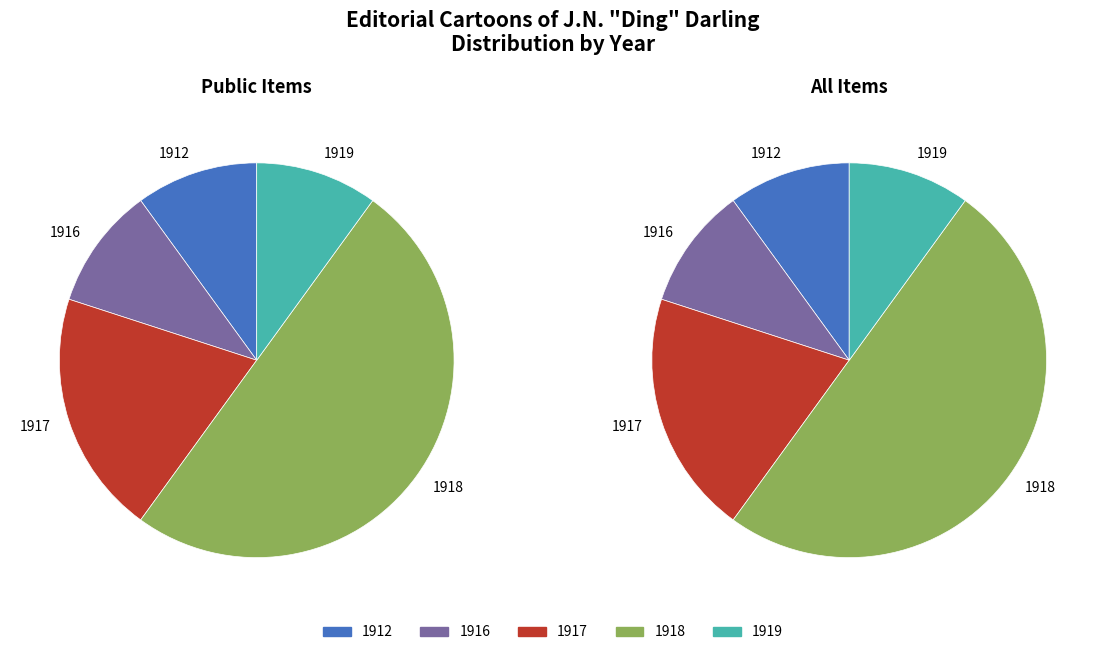

To the nearest percent, what is the combined percentage of 1919 and 1916?

20%